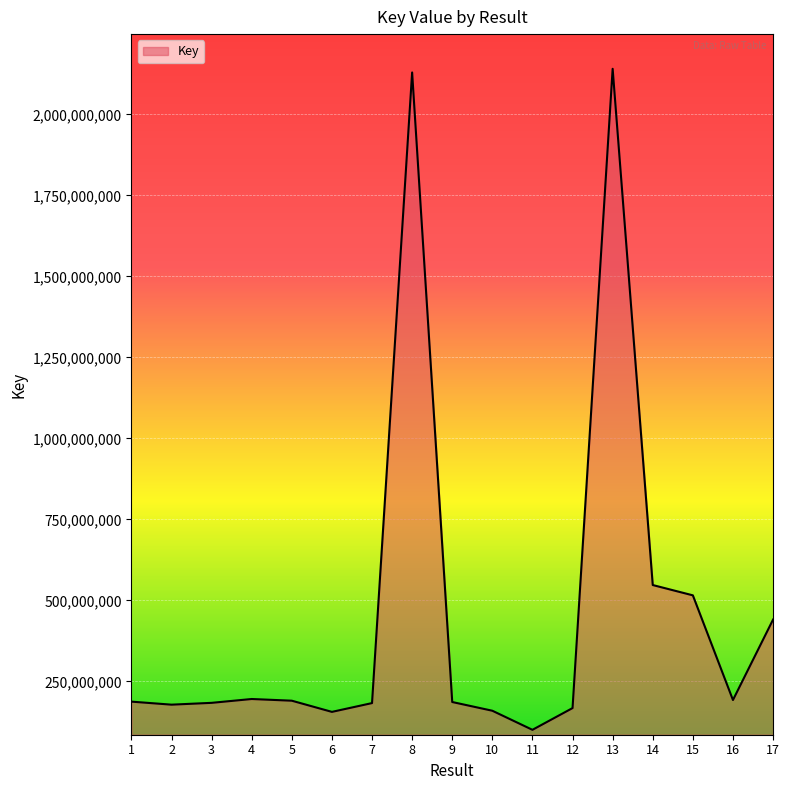

The chart shows a value of 159757406 at 10. True or false?

True